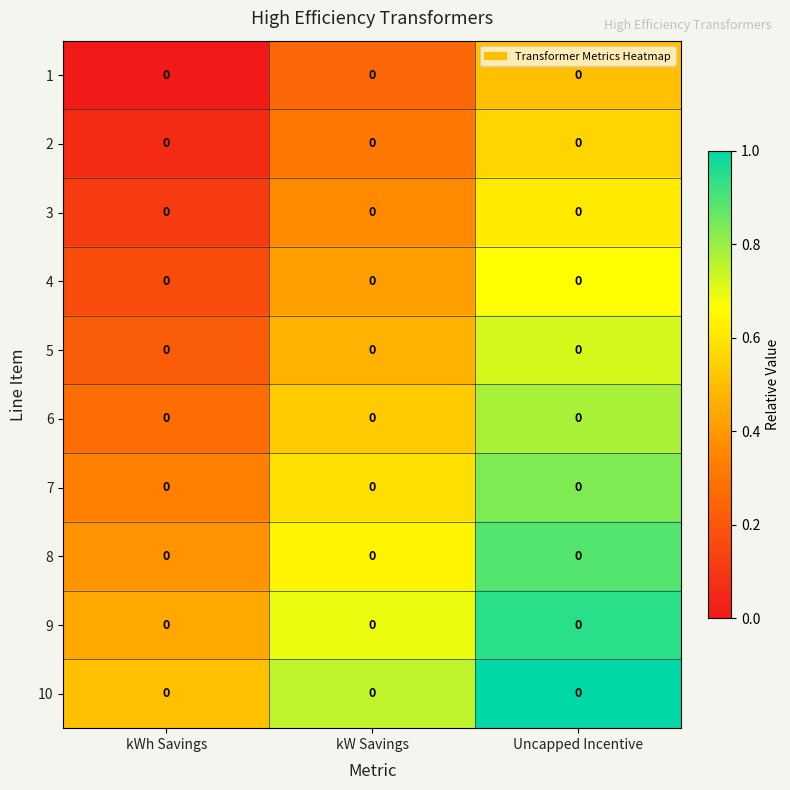

Reading right to left, extract all data points from this chart.

1: Uncapped Incentive=0.0	kW Savings=0.0	kWh Savings=0.0
2: Uncapped Incentive=0.0	kW Savings=0.0	kWh Savings=0.0
3: Uncapped Incentive=0.0	kW Savings=0.0	kWh Savings=0.0
4: Uncapped Incentive=0.0	kW Savings=0.0	kWh Savings=0.0
5: Uncapped Incentive=0.0	kW Savings=0.0	kWh Savings=0.0
6: Uncapped Incentive=0.0	kW Savings=0.0	kWh Savings=0.0
7: Uncapped Incentive=0.0	kW Savings=0.0	kWh Savings=0.0
8: Uncapped Incentive=0.0	kW Savings=0.0	kWh Savings=0.0
9: Uncapped Incentive=0.0	kW Savings=0.0	kWh Savings=0.0
10: Uncapped Incentive=0.0	kW Savings=0.0	kWh Savings=0.0